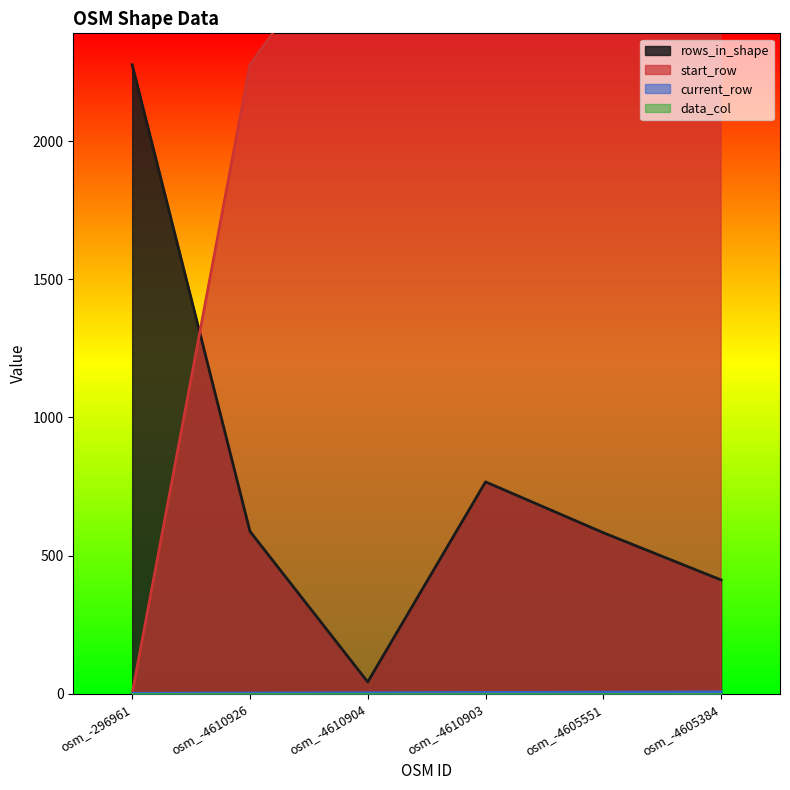

After their last crossing, which series has the higher values: start_row or current_row?

start_row